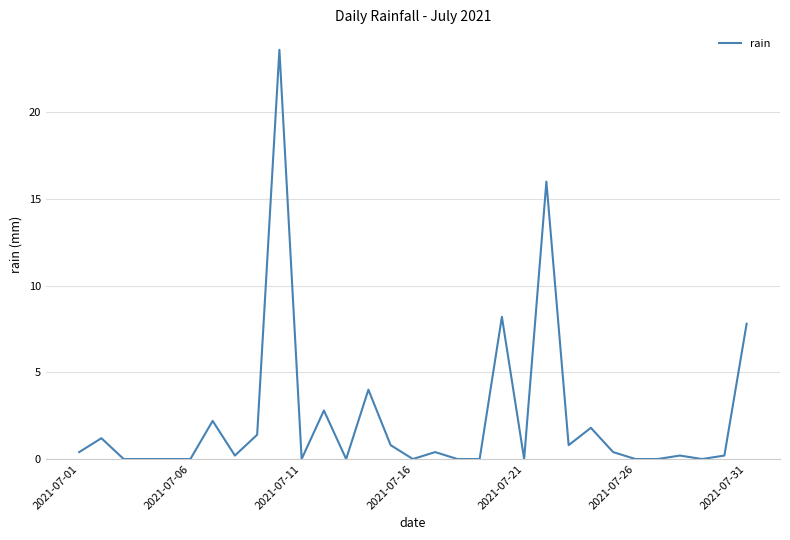

Reading left to right, list all the values displayed in this chart.

0.4	1.2	0.0	0.0	0.0	0.0	2.2	0.2	1.4	23.6	0.0	2.8	0.0	4.0	0.8	0.0	0.4	0.0	0.0	8.2	0.0	16.0	0.8	1.8	0.4	0.0	0.0	0.2	0.0	0.2	7.8